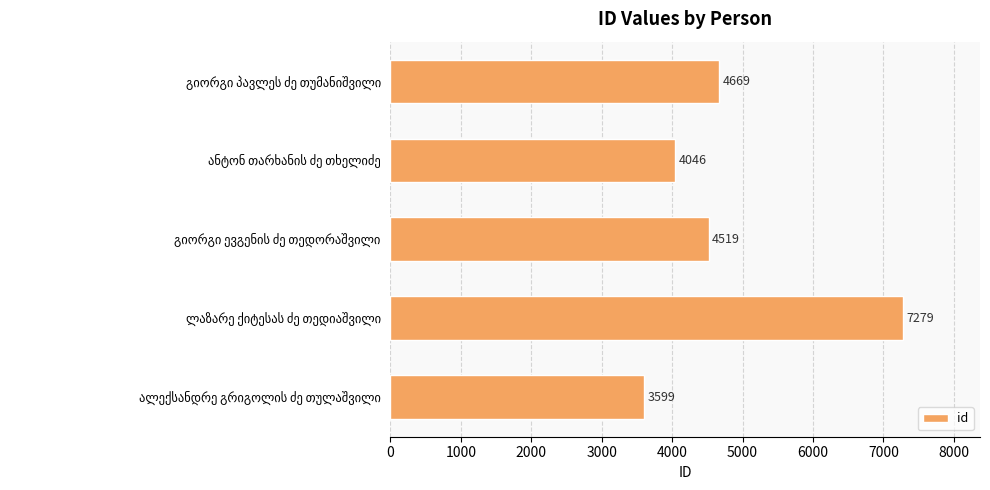

What is the greatest value displayed?

7279